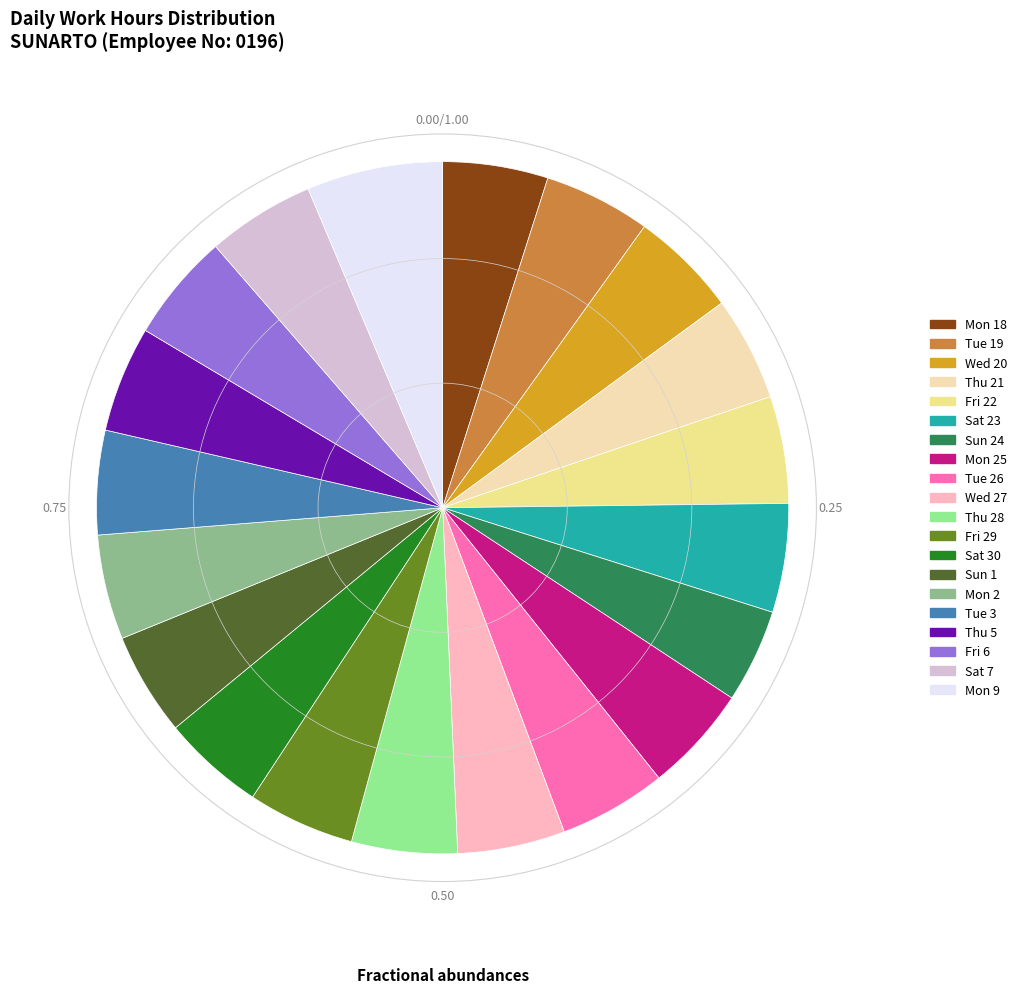

Is there any slice that represents more than half of the pie?

No